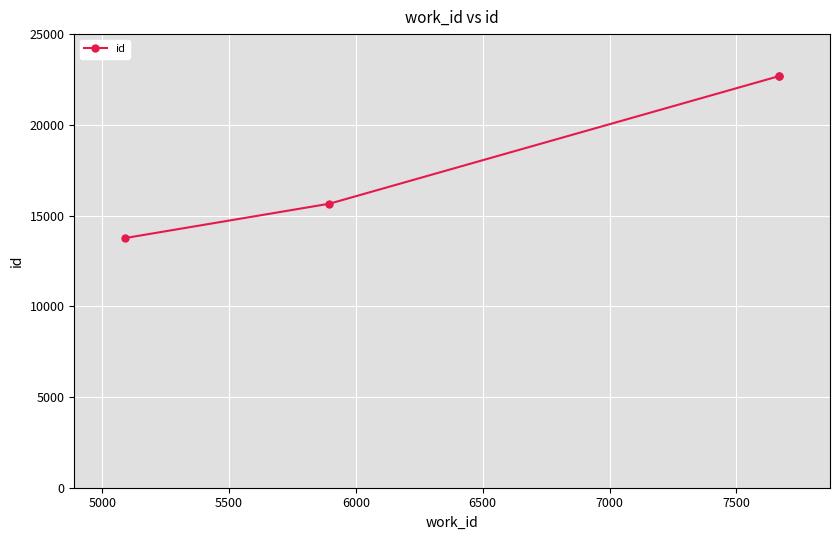

How many values are below 22688?

2